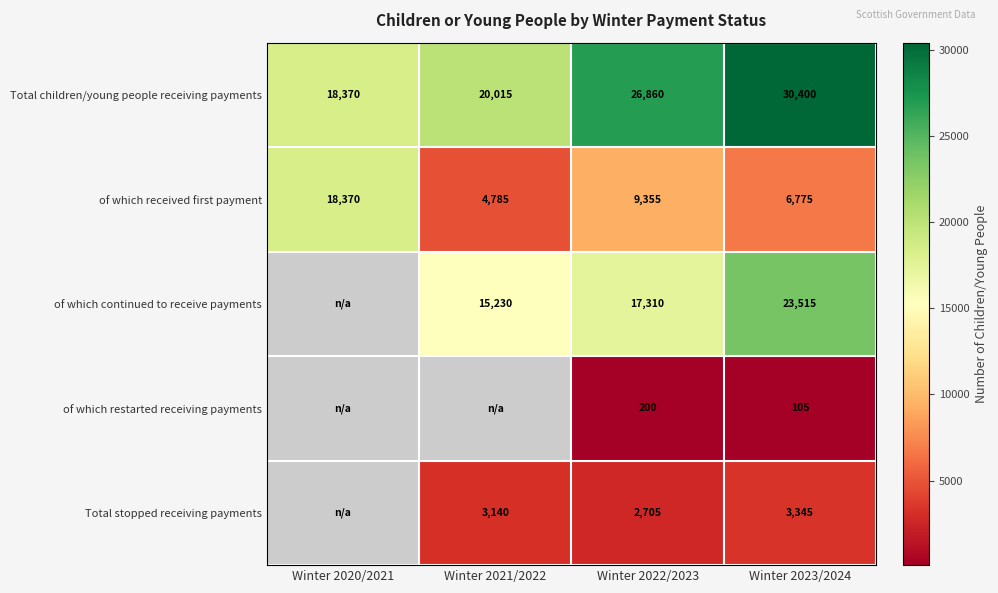

What is the sum of the of which received first payment values at Winter 2021/2022 and Winter 2022/2023?

14140